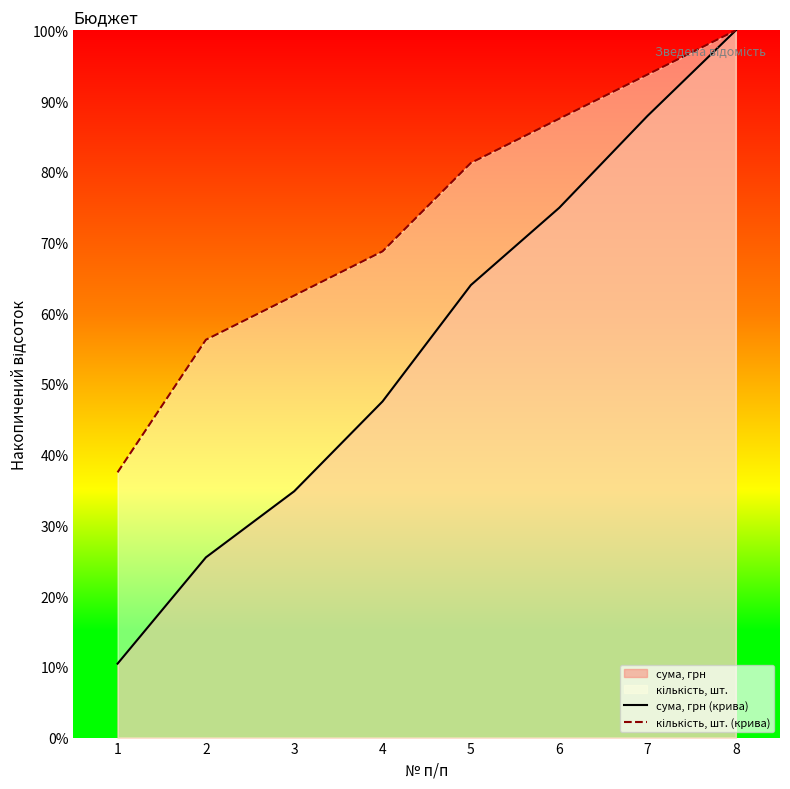

Reading right to left, transcribe all the data shown in this chart.

сума, грн (крива): 100.0	87.9	74.9	64.0	47.5	34.8	25.5	10.5
кількість, шт. (крива): 100.0	93.8	87.5	81.2	68.8	62.5	56.2	37.5